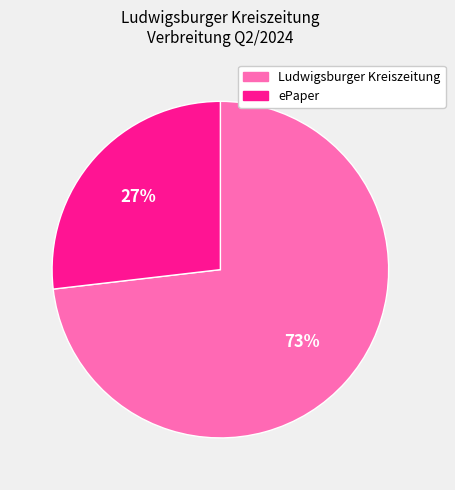

Which category accounts for the majority?

Ludwigsburger Kreiszeitung